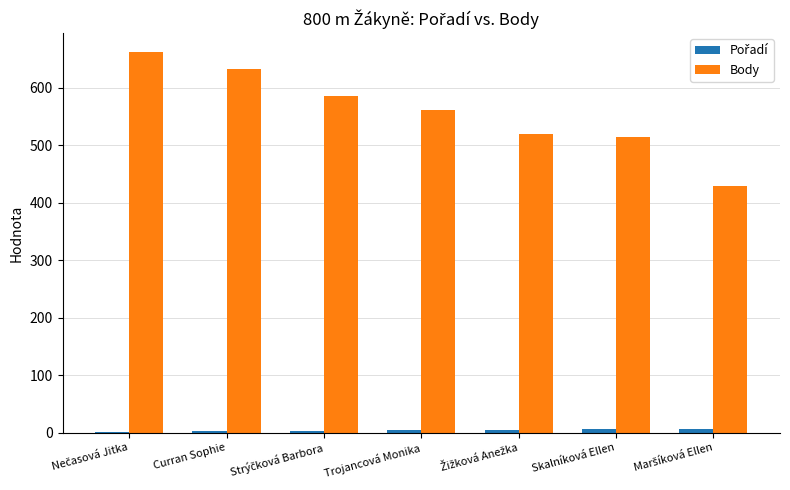

True or false: Body has a value of 561 at Trojancová Monika.

True